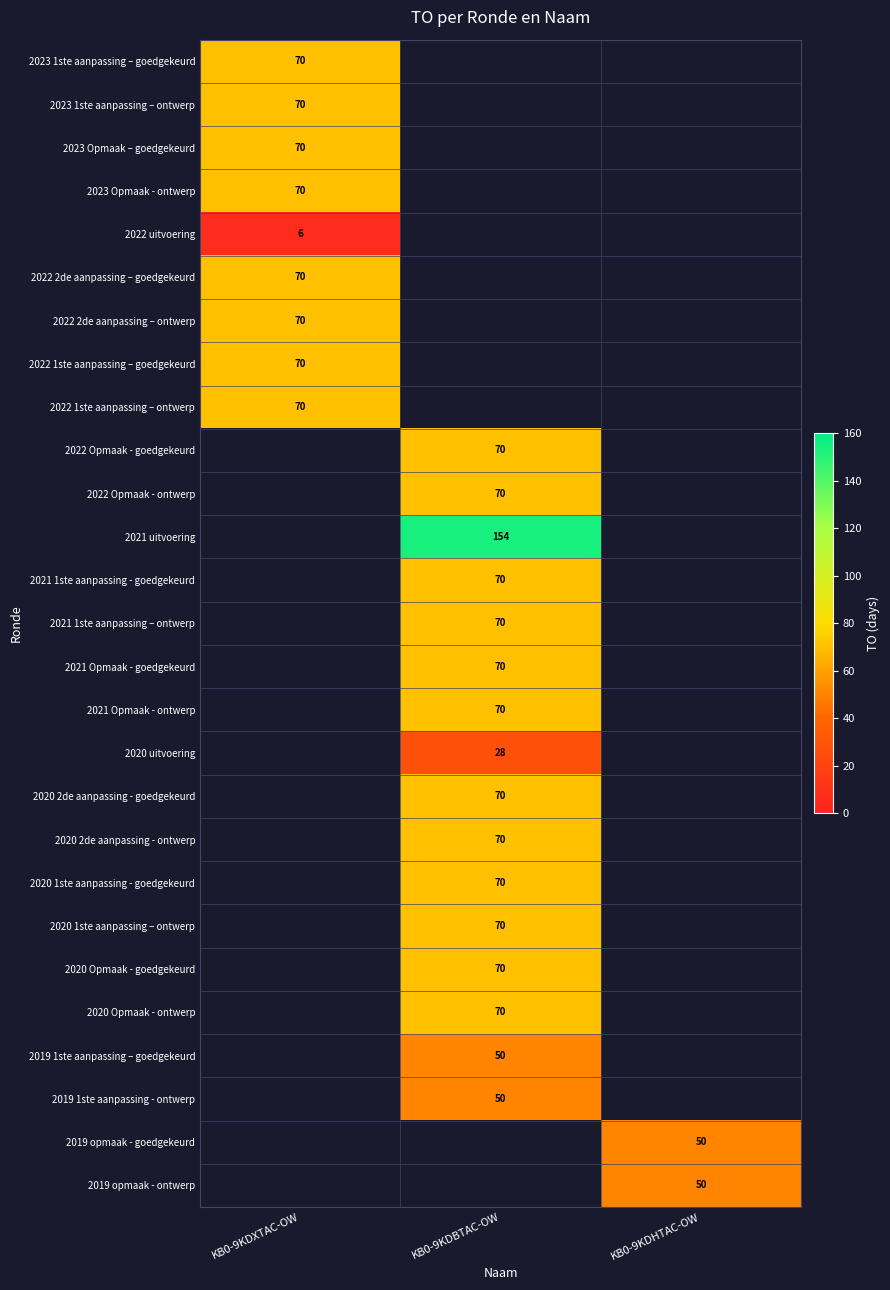

Which category has the lowest value across all series?

KB0-9KDXTAC-OW